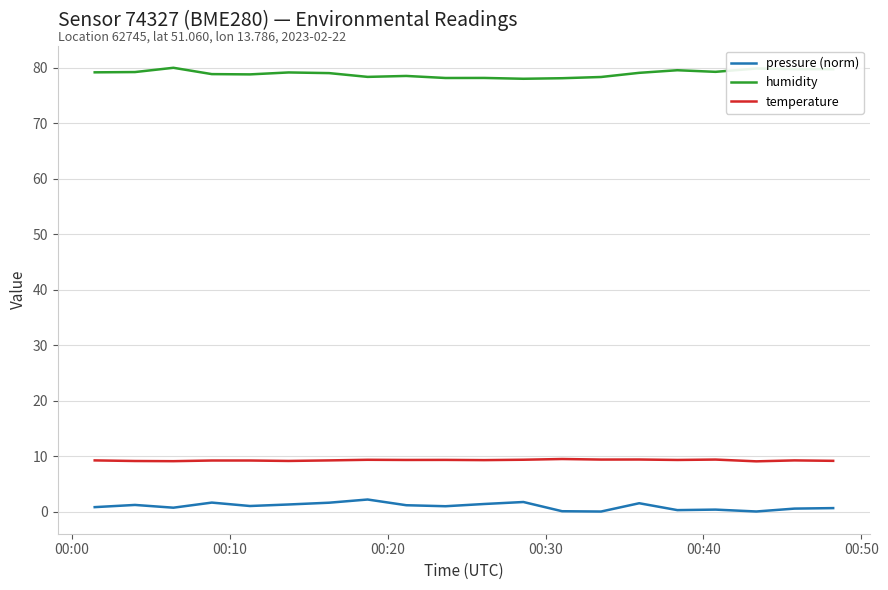

True or false: temperature and pressure (norm) cross at least once.

False